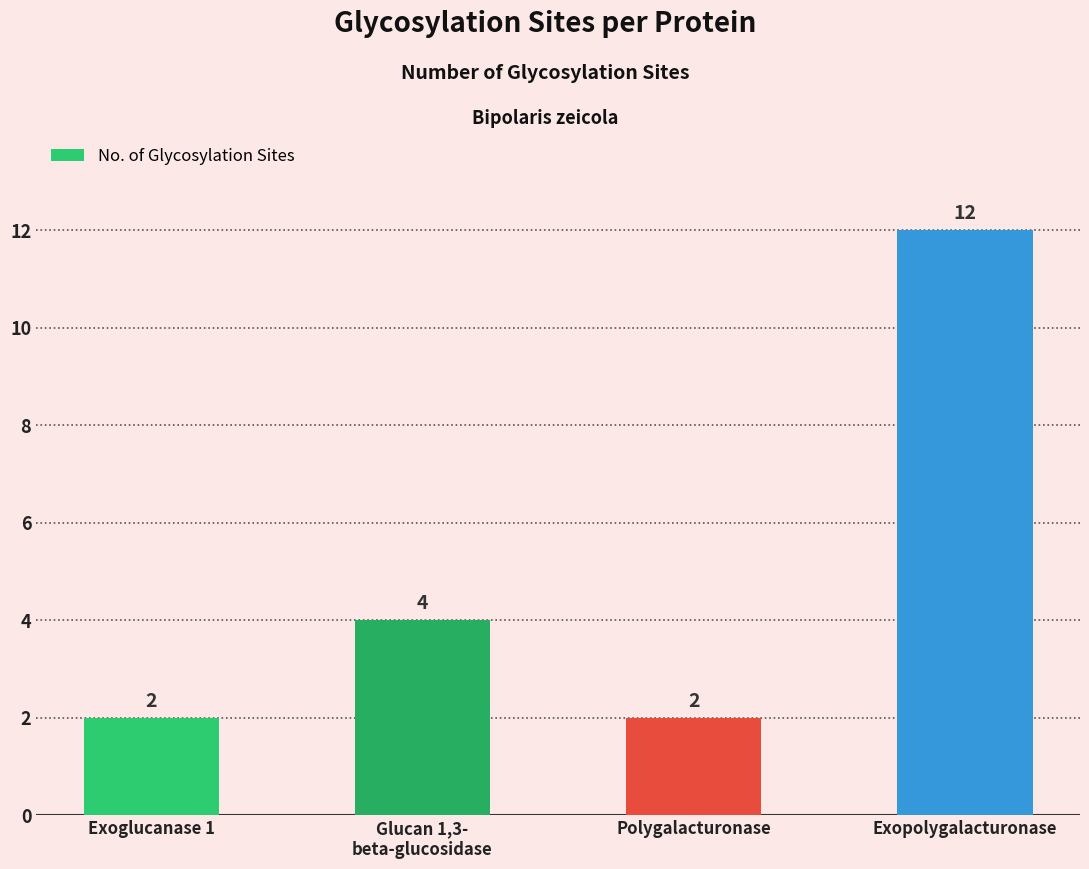

Does the chart contain stacked bars?

No